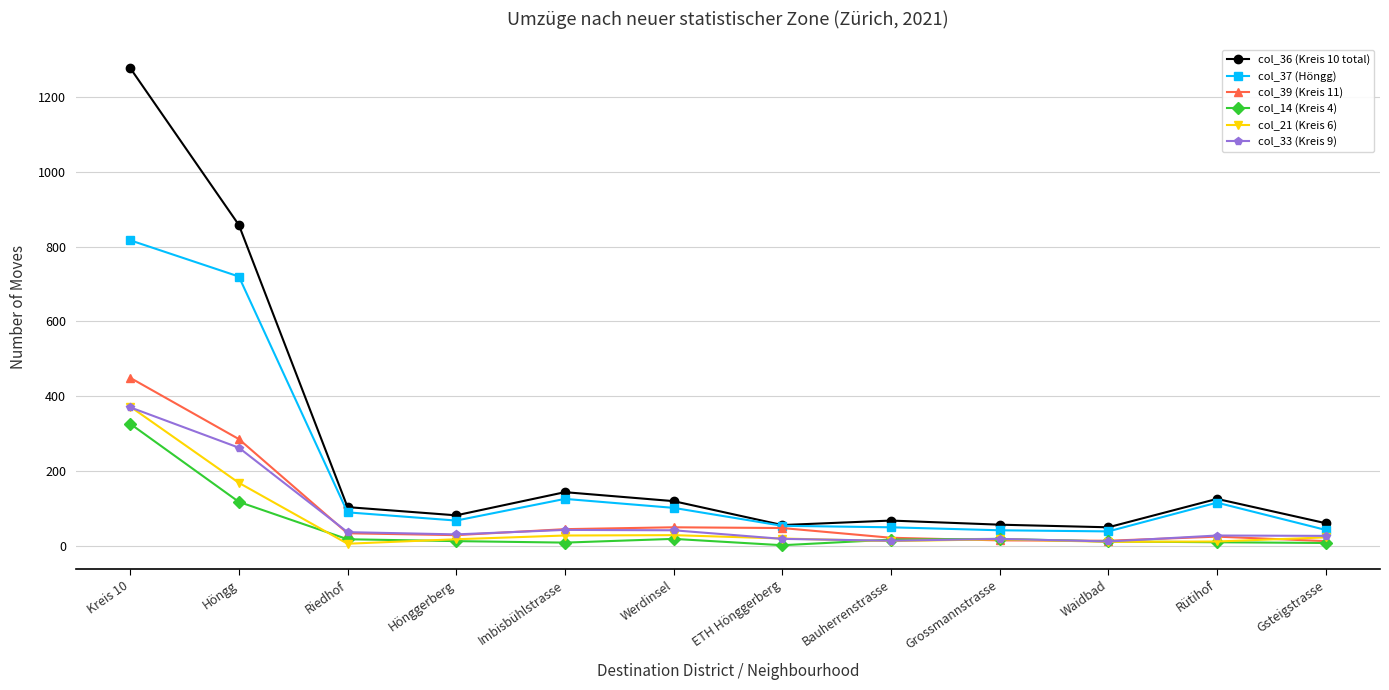

What is the maximum value shown in the chart?

1278